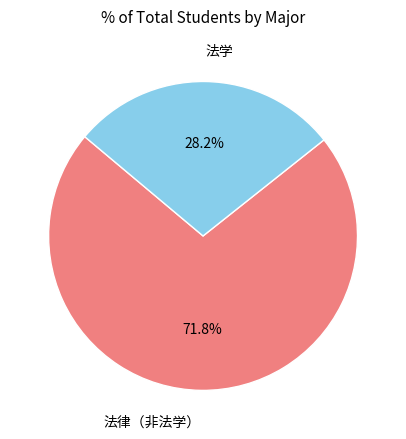

Does any single category account for the majority?

Yes